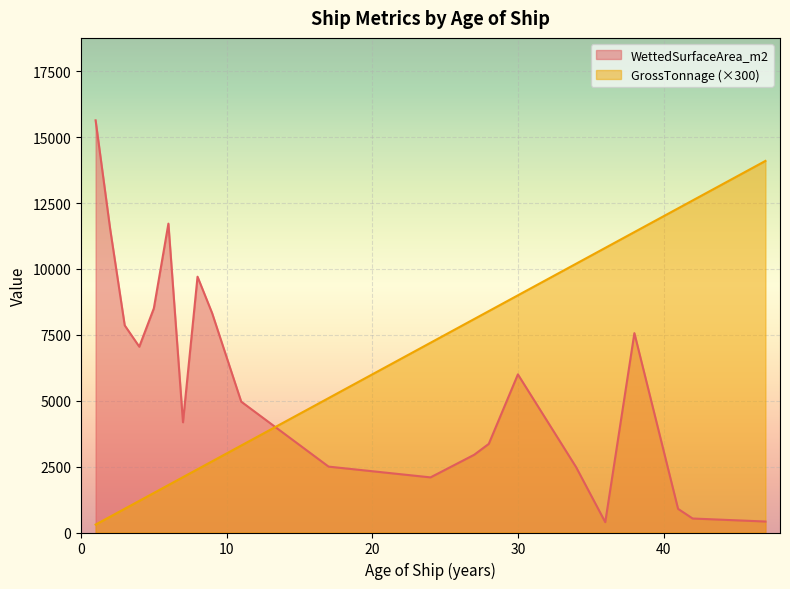

How many distinct data groups are displayed?

2